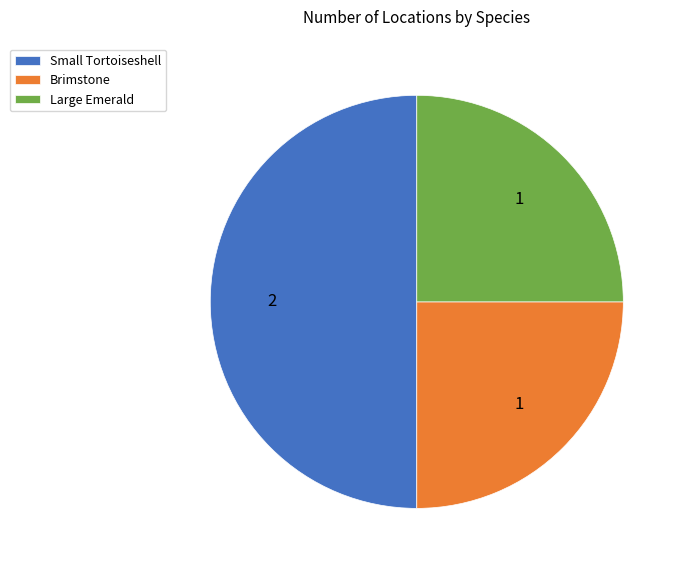

Is Brimstone the majority of the pie?

No